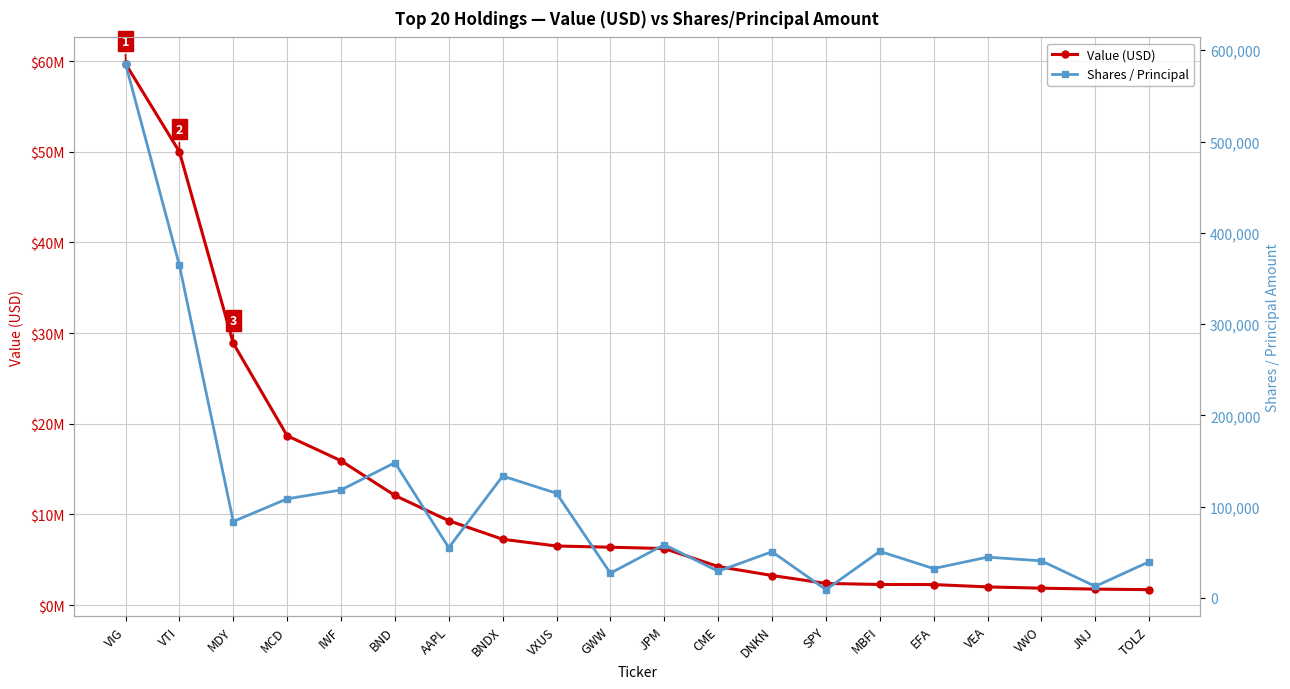

Reading right to left, transcribe all the data shown in this chart.

Value (USD): 1694000	1754000	1859000	1999000	2254000	2266000	2383000	3256000	4248000	6229000	6377000	6510000	7254000	9299000	12083000	15914000	18674000	28878000	50007000	59719000
Shares / Principal: 39515	12556	40484	44552	32065	50894	8928	50502	29085	58245	26993	114589	133416	54949	148136	118159	108492	83606	364349	585309